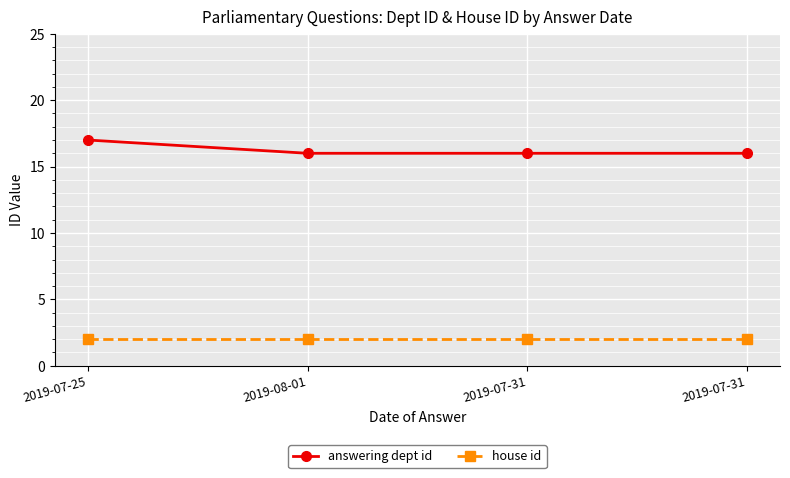

How many categories are shown in the chart?

4